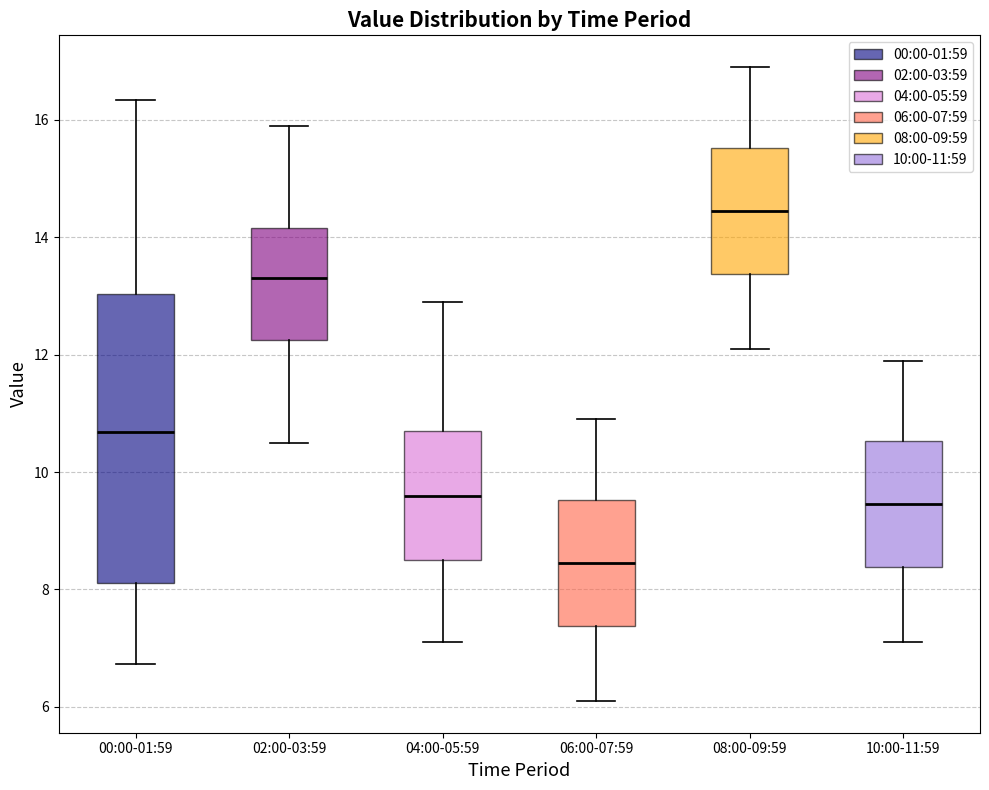

Reading left to right, read every box against the y-axis: the position of its median line, the range the box covers, and the ends of its whiskers. The values are not printed on the chart, so give them approximately, as read against the axis.

00:00-01:59: median 10.6, box 8.2 to 13.0, whiskers 6.8 to 16.4
02:00-03:59: median 13.4, box 12.2 to 14.2, whiskers 10.6 to 16.0
04:00-05:59: median 9.6, box 8.6 to 10.8, whiskers 7.2 to 13.0
06:00-07:59: median 8.4, box 7.4 to 9.6, whiskers 6.2 to 11.0
08:00-09:59: median 14.4, box 13.4 to 15.6, whiskers 12.2 to 17.0
10:00-11:59: median 9.4, box 8.4 to 10.6, whiskers 7.2 to 12.0